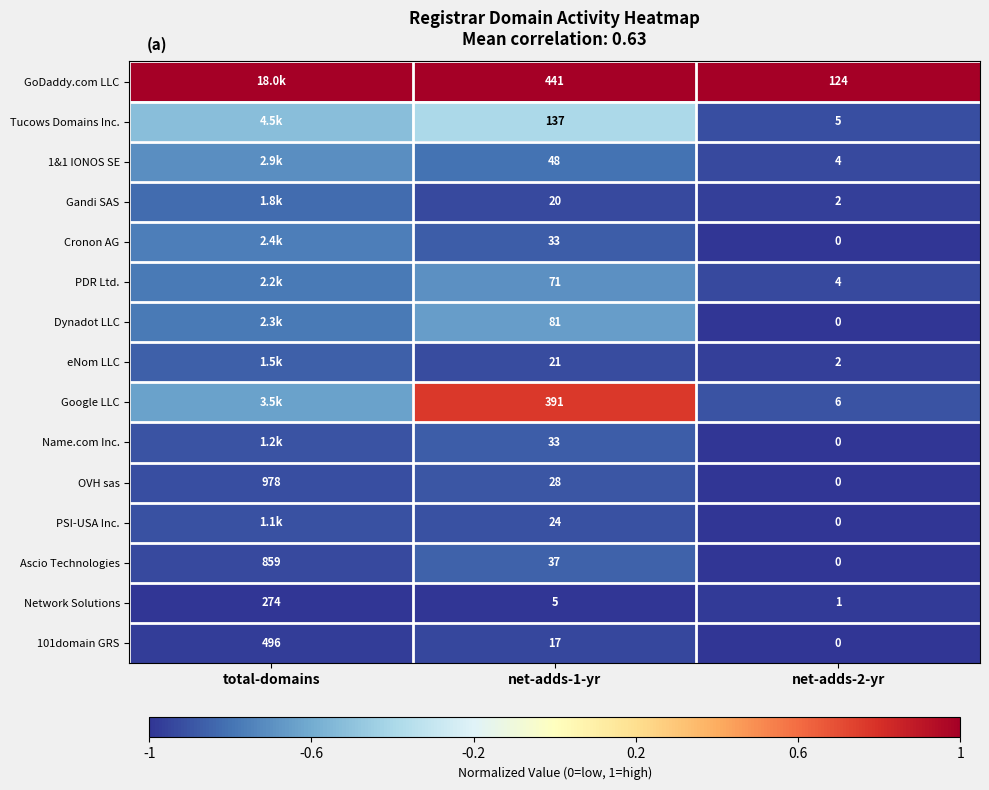

List the labels in order of OVH sas value, largest first.

net-adds-1-yr, total-domains, net-adds-2-yr